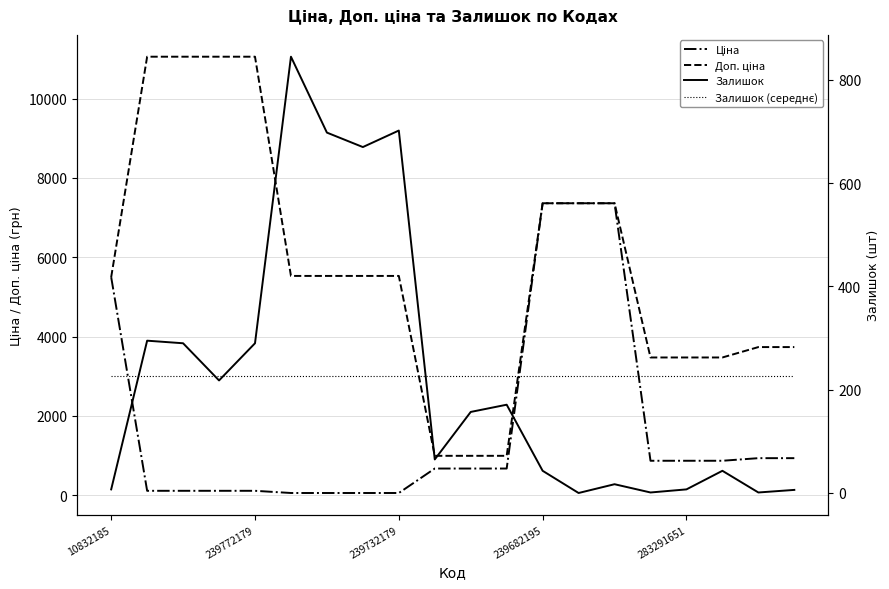

Is the value of Ціна at 11 greater than the value of Залишок at 18?

Yes